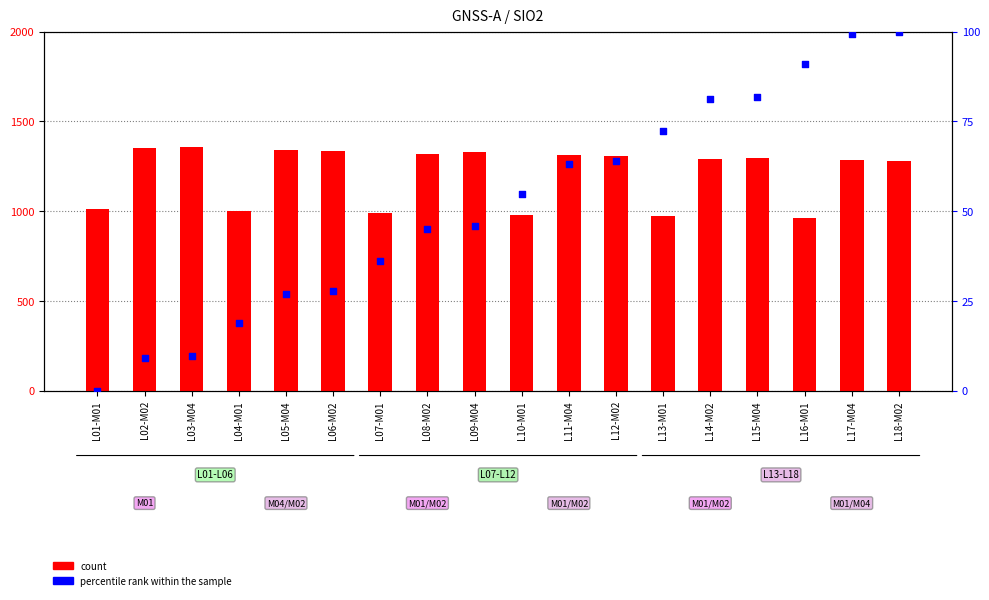

At how many categories does at least one series exceed 49?

18